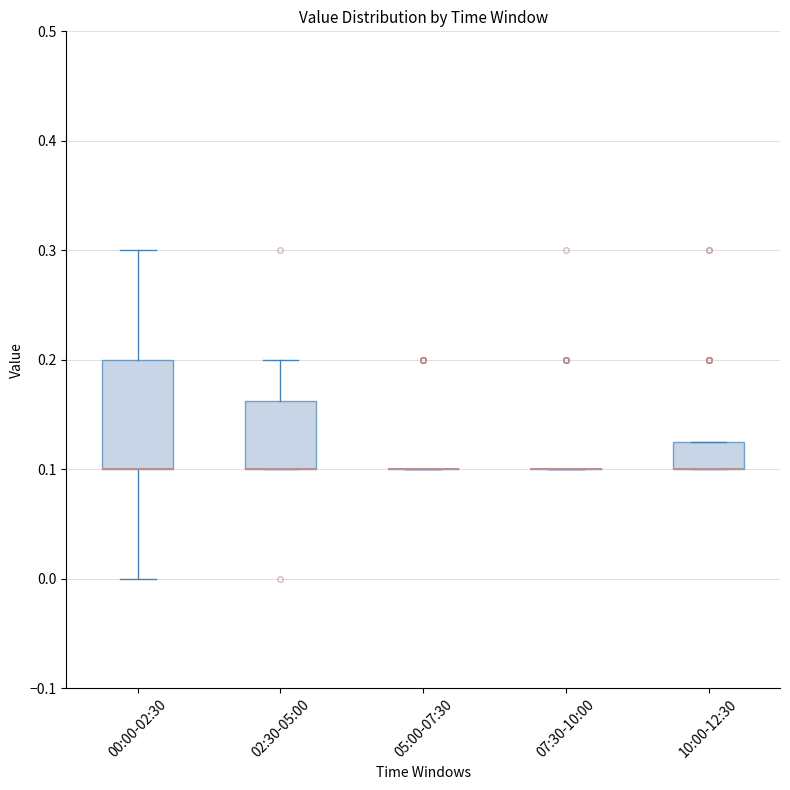

Reading left to right, transcribe this box plot: for each box, give where its median line is, the range the box spans, and where its two whiskers end, as read against the y-axis. The values are not printed on the chart, so give them approximately, as read against the axis.

00:00-02:30: median 0.10 (drawn on the box's lower edge), box 0.10 to 0.20, whiskers 0.00 to 0.30
02:30-05:00: median 0.10 (drawn on the box's lower edge), box 0.10 to 0.16, whiskers 0.10 to 0.20
05:00-07:30: box collapsed to a line at 0.10, whiskers 0.10 to 0.10
07:30-10:00: box collapsed to a line at 0.10, whiskers 0.10 to 0.10
10:00-12:30: median 0.10 (drawn on the box's lower edge), box 0.10 to 0.13, whiskers 0.10 to 0.13